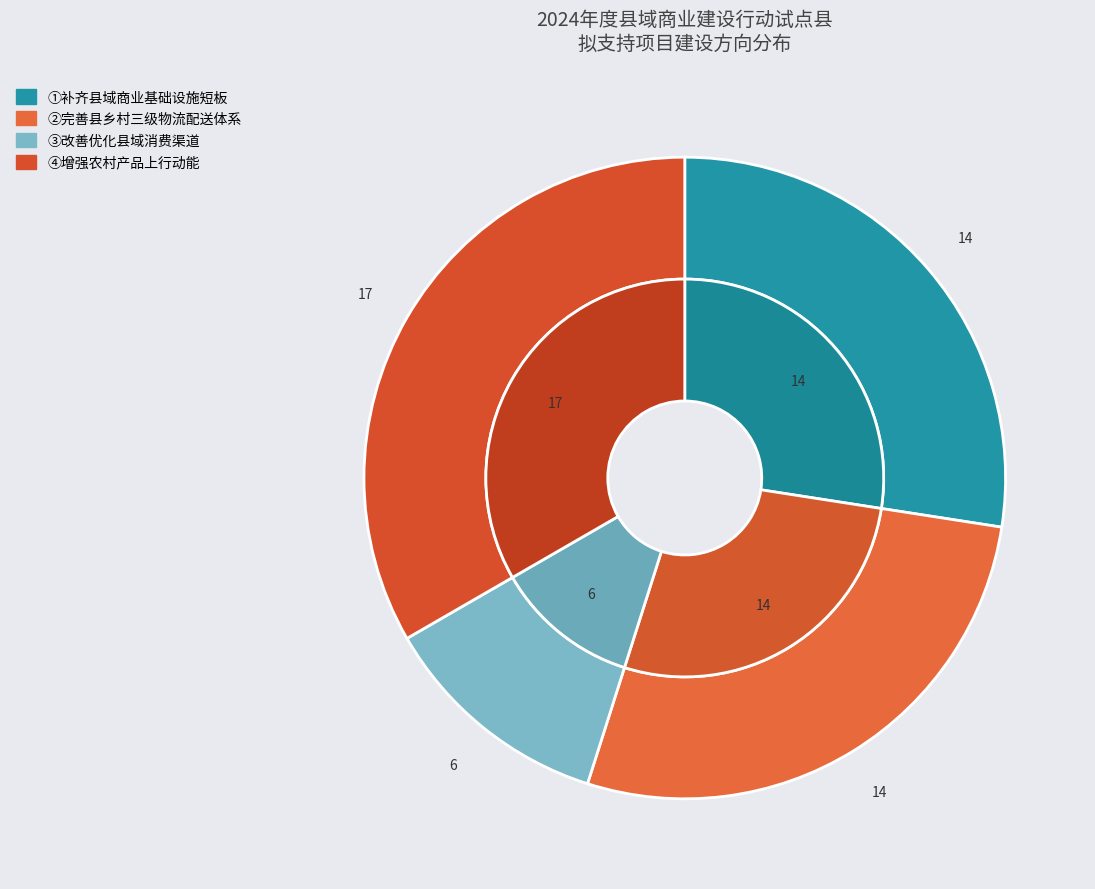

Does ②完善县乡村三级物流配送体系 represent more than half of the total?

No